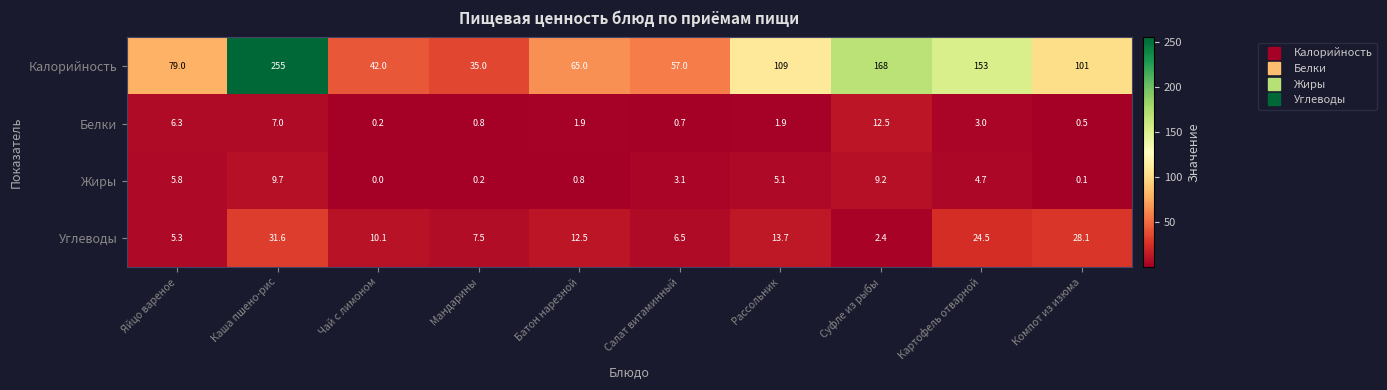

List the series in order of their peak value, lowest first.

Жиры, Белки, Углеводы, Калорийность